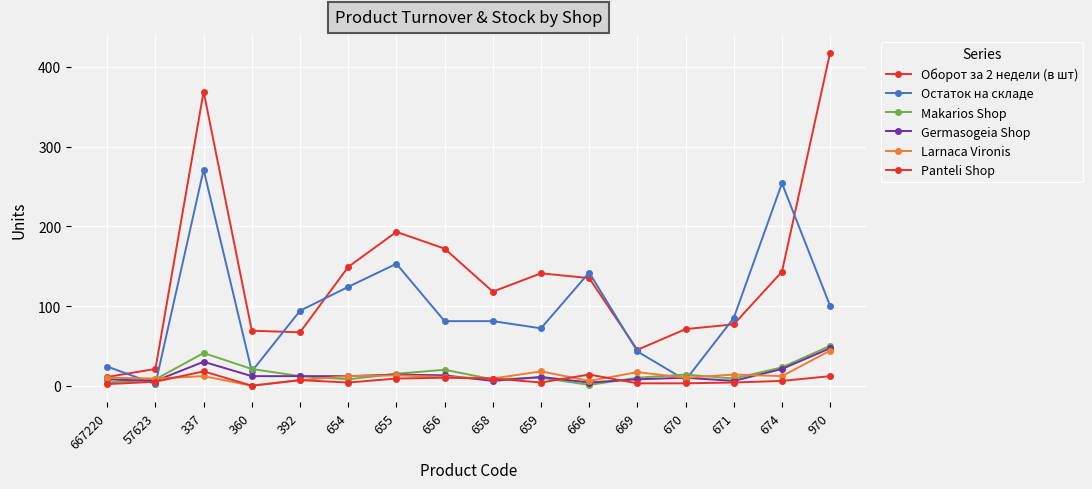

What is the label of the 14th point from the left?

671